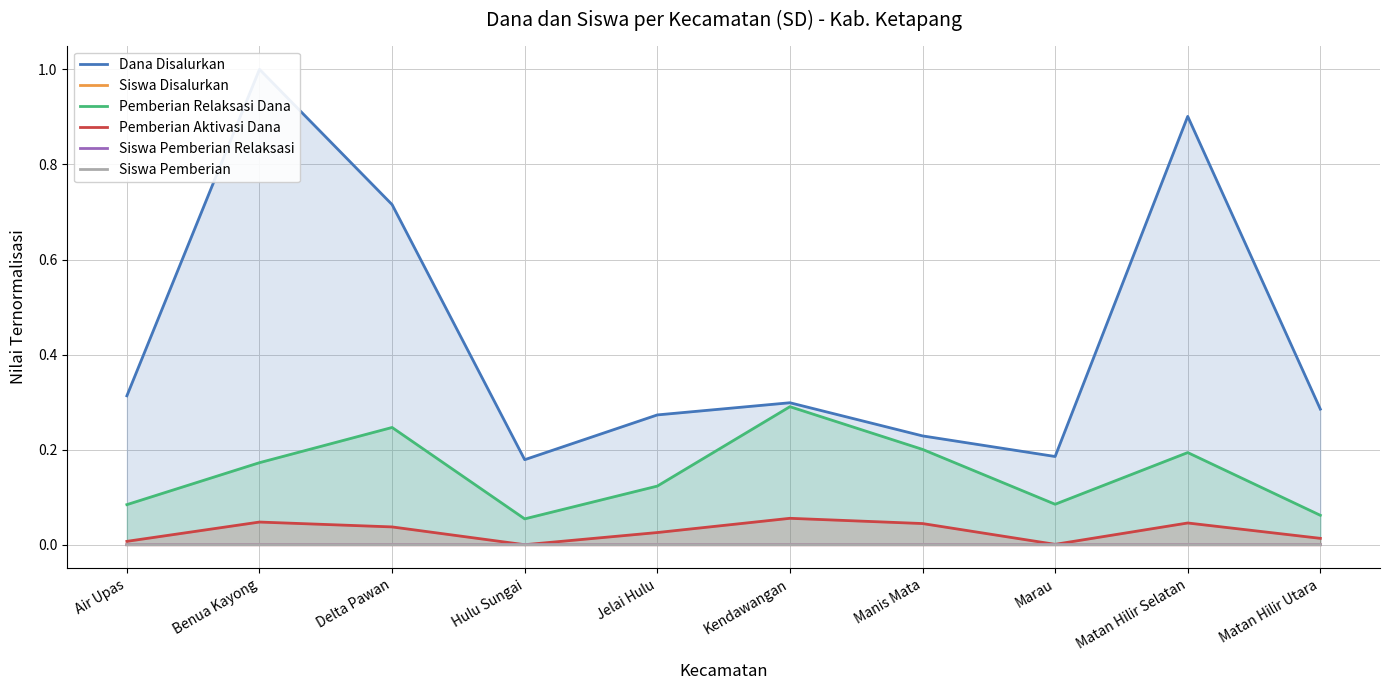

What is the spread (max minus min) of values at Marau?

0.2